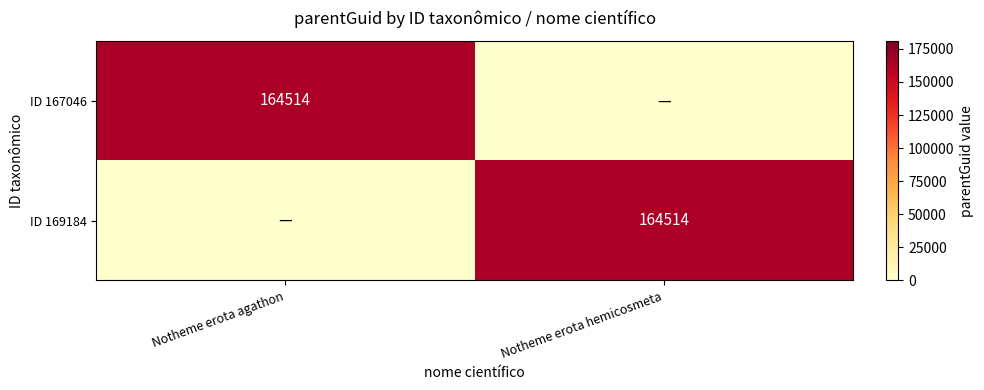

The value of ID 169184 at Notheme erota hemicosmeta is 221590. True or false?

False